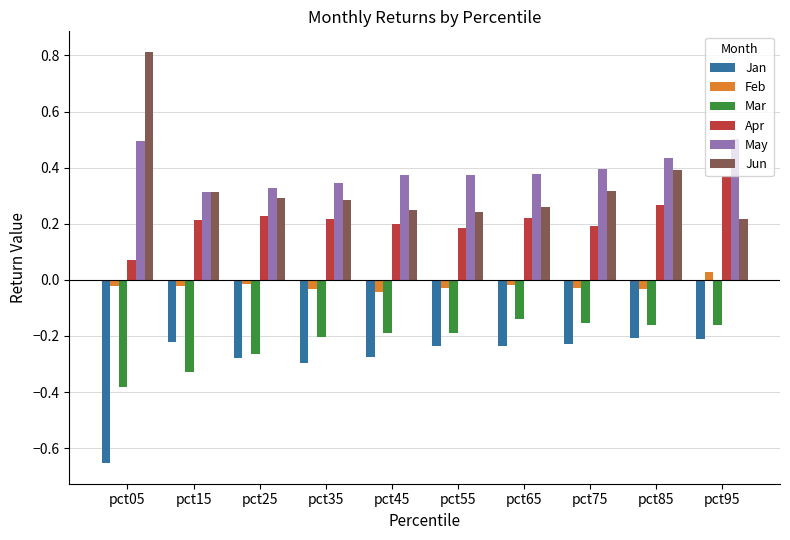

At how many categories does at least one series exceed 0?

10